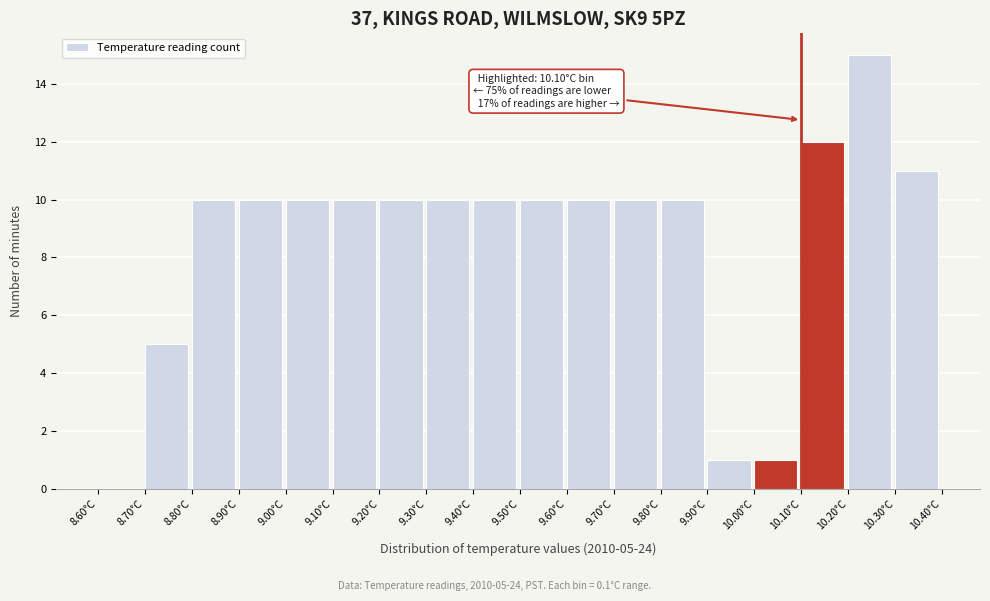

Over which range of the x-axis is the bar tallest?

10.2 to 10.3